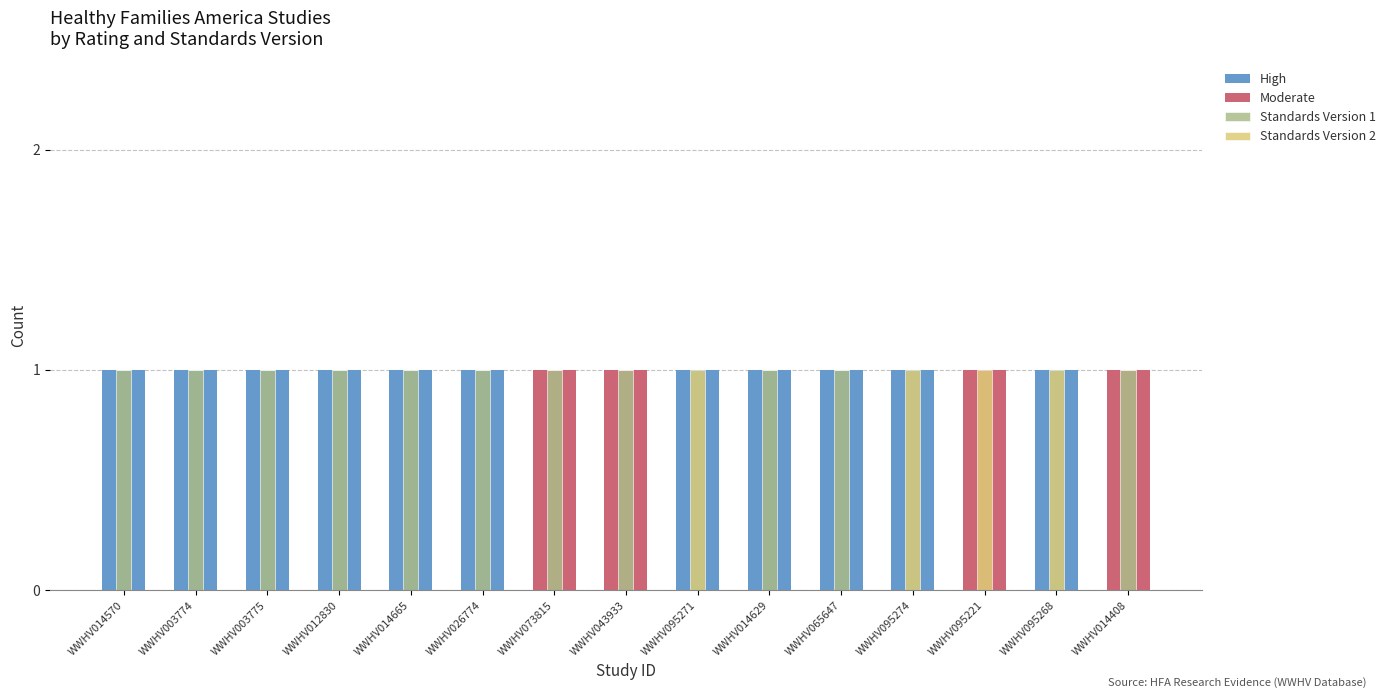

Reading left to right, what are all the values shown in this chart?

High: WWHV014570=1	WWHV003774=1	WWHV003775=1	WWHV012830=1	WWHV014665=1	WWHV026774=1	WWHV073815=0	WWHV043933=0	WWHV095271=1	WWHV014629=1	WWHV065647=1	WWHV095274=1	WWHV095221=0	WWHV095268=1	WWHV014408=0
Moderate: WWHV014570=0	WWHV003774=0	WWHV003775=0	WWHV012830=0	WWHV014665=0	WWHV026774=0	WWHV073815=1	WWHV043933=1	WWHV095271=0	WWHV014629=0	WWHV065647=0	WWHV095274=0	WWHV095221=1	WWHV095268=0	WWHV014408=1
Standards Version 1: WWHV014570=1	WWHV003774=1	WWHV003775=1	WWHV012830=1	WWHV014665=1	WWHV026774=1	WWHV073815=1	WWHV043933=1	WWHV095271=0	WWHV014629=1	WWHV065647=1	WWHV095274=0	WWHV095221=0	WWHV095268=0	WWHV014408=1
Standards Version 2: WWHV014570=0	WWHV003774=0	WWHV003775=0	WWHV012830=0	WWHV014665=0	WWHV026774=0	WWHV073815=0	WWHV043933=0	WWHV095271=1	WWHV014629=0	WWHV065647=0	WWHV095274=1	WWHV095221=1	WWHV095268=1	WWHV014408=0